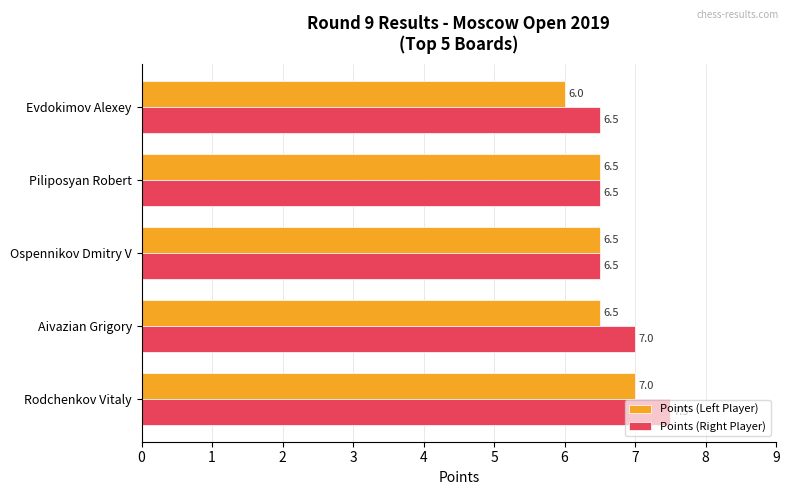

At how many categories does at least one series exceed 6?

5